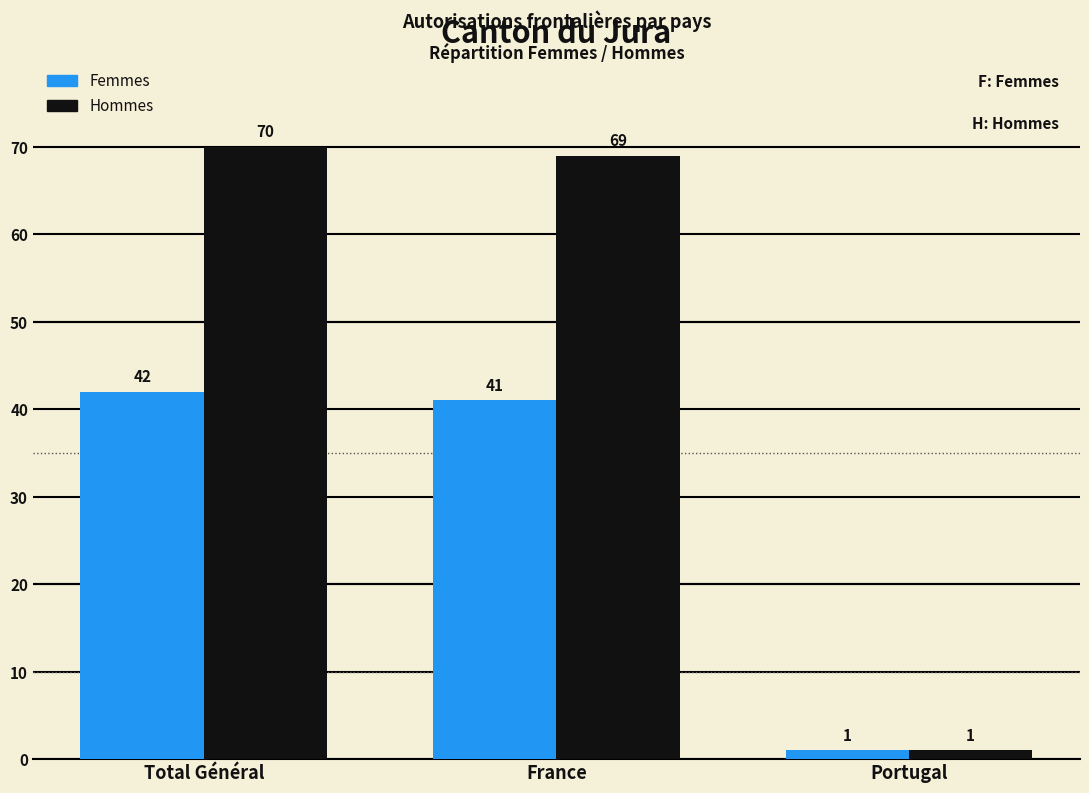

Which series has the largest total across all categories?

Hommes